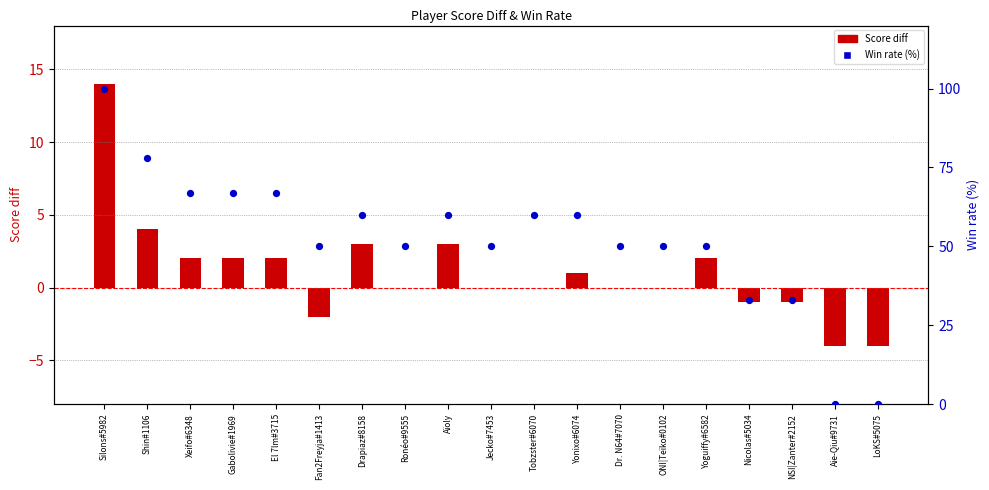

At how many categories does at least one series exceed 7?

17